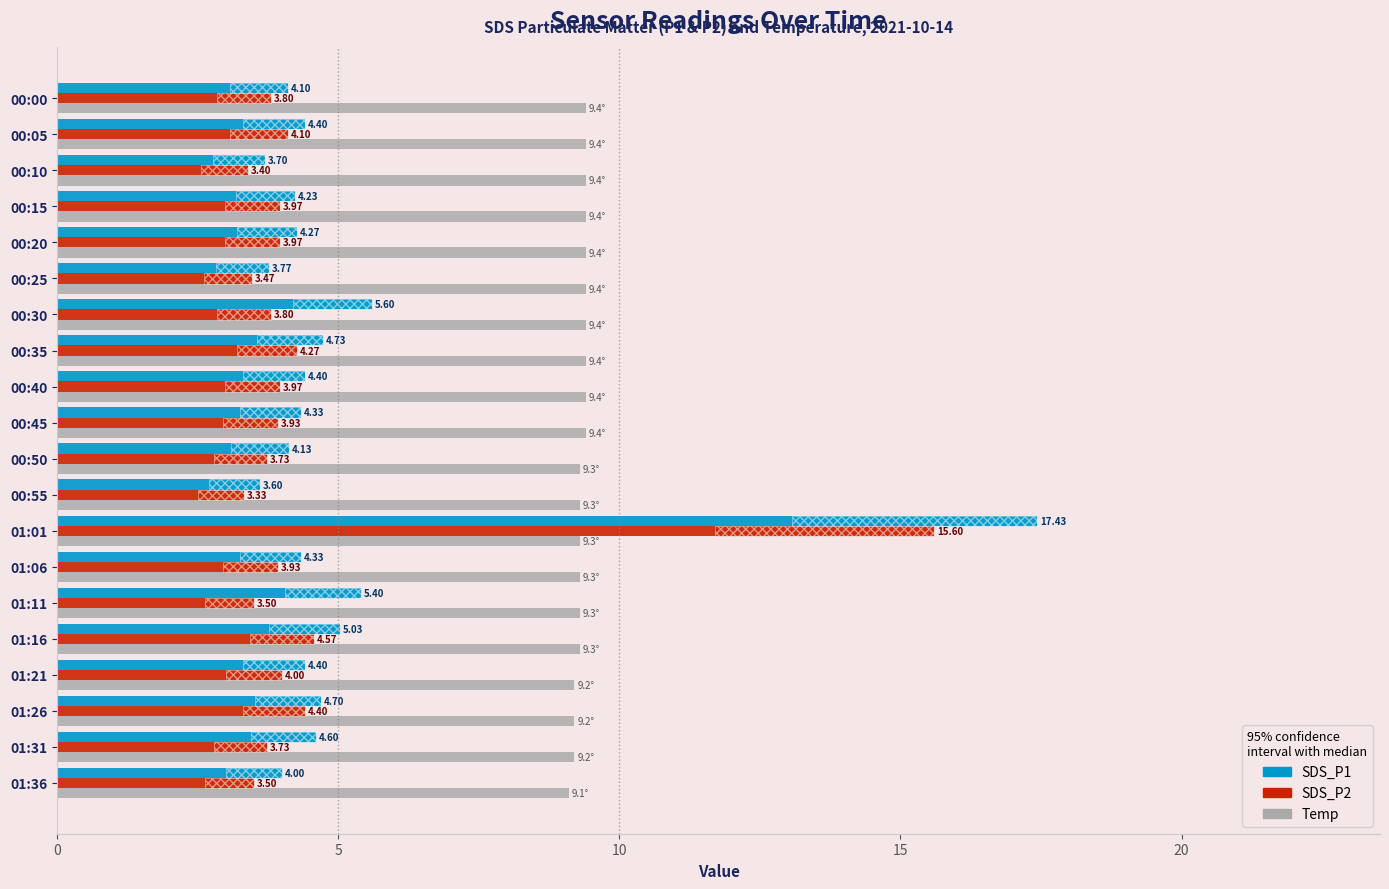

Is the value of Temp at 00:00 greater than the value of SDS_P1 at 00:50?

Yes